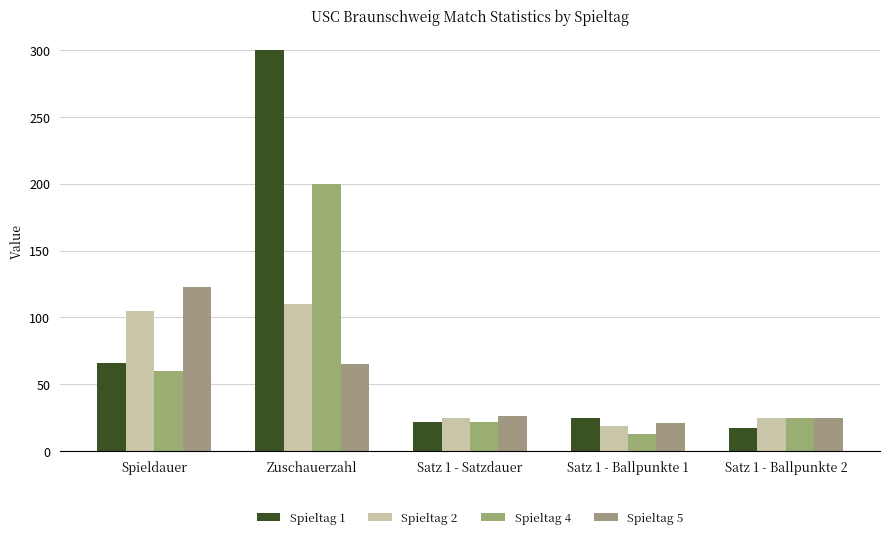

What is the greatest value displayed?

300